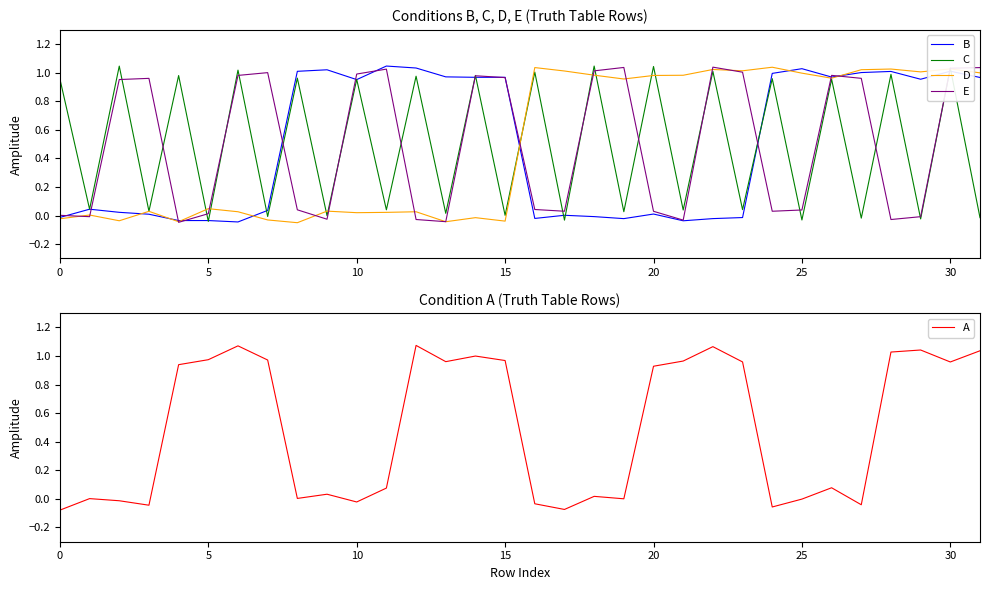

How many negative values does the A series have?

9